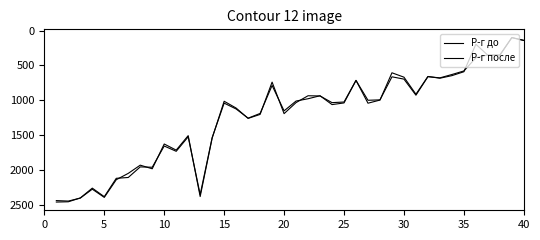

Does the chart display data point markers on the line(s)?

No